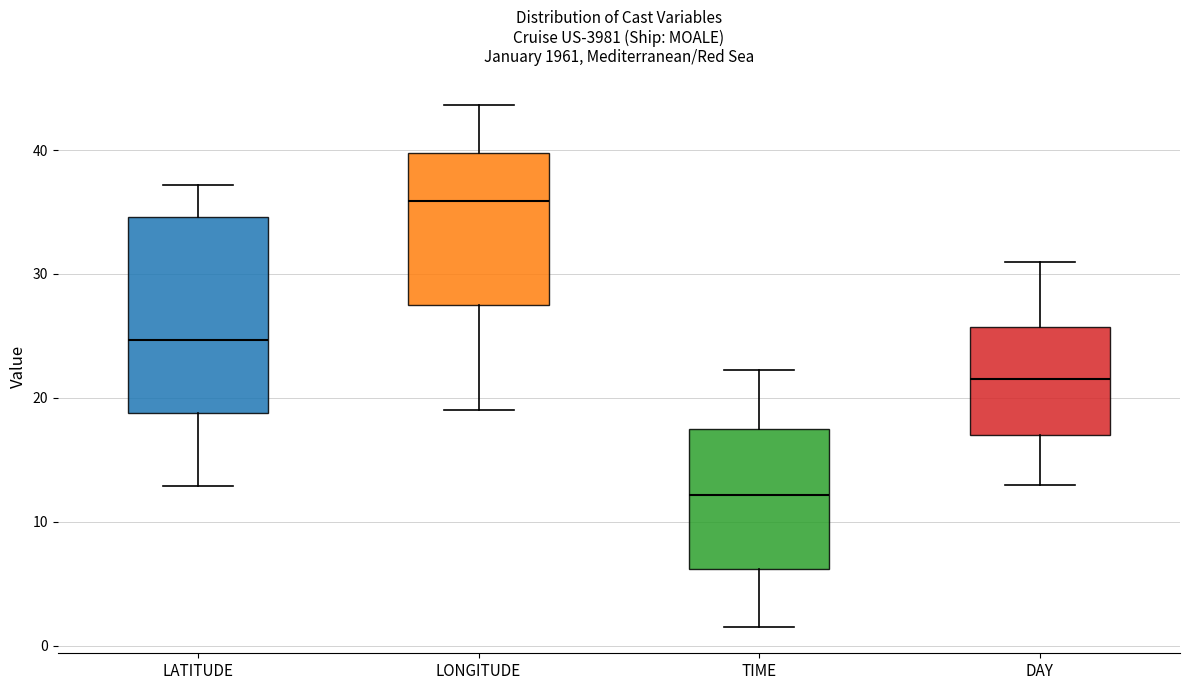

Reading left to right, transcribe this box plot: for each box, give where its median line is, the range the box spans, and where its two whiskers end, as read against the y-axis. The values are not printed on the chart, so give them approximately, as read against the axis.

LATITUDE: median 25, box 19 to 35, whiskers 13 to 37
LONGITUDE: median 36, box 28 to 40, whiskers 19 to 44
TIME: median 12, box 6 to 18, whiskers 2 to 22
DAY: median 22, box 17 to 26, whiskers 13 to 31